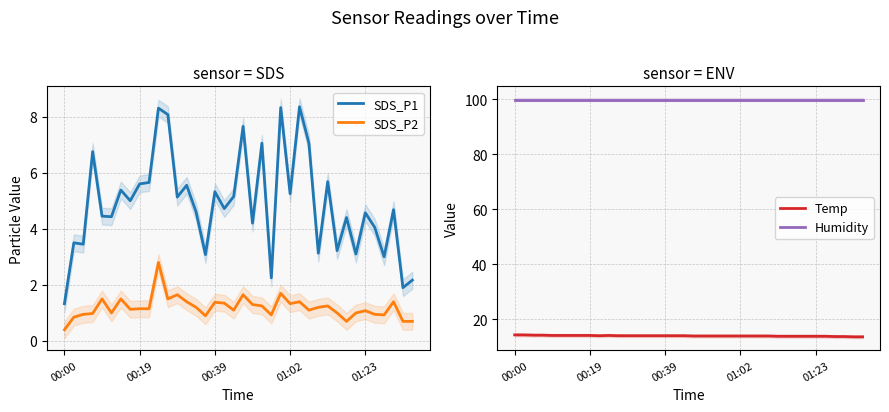

True or false: SDS_P2 and SDS_P1 cross at least once.

False